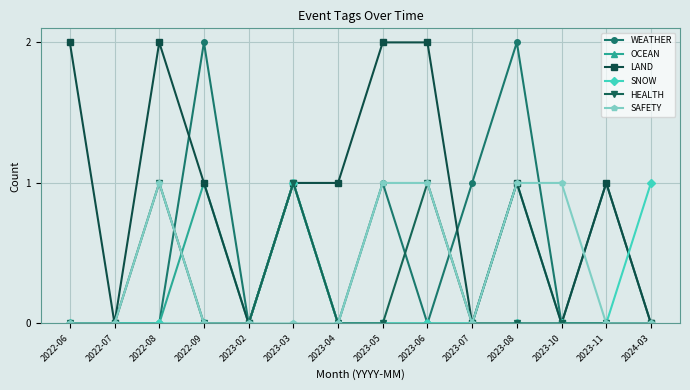

Does the chart have visible grid lines?

Yes